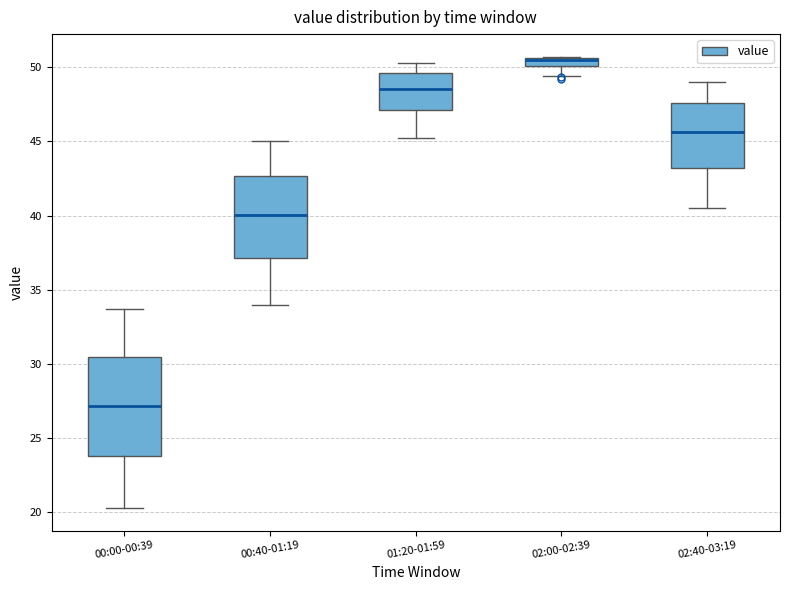

Where does the lower whisker of the box for 02:00-02:39 end on the y-axis? The values are not printed on the chart, so give them approximately, as read against the axis.

49.5